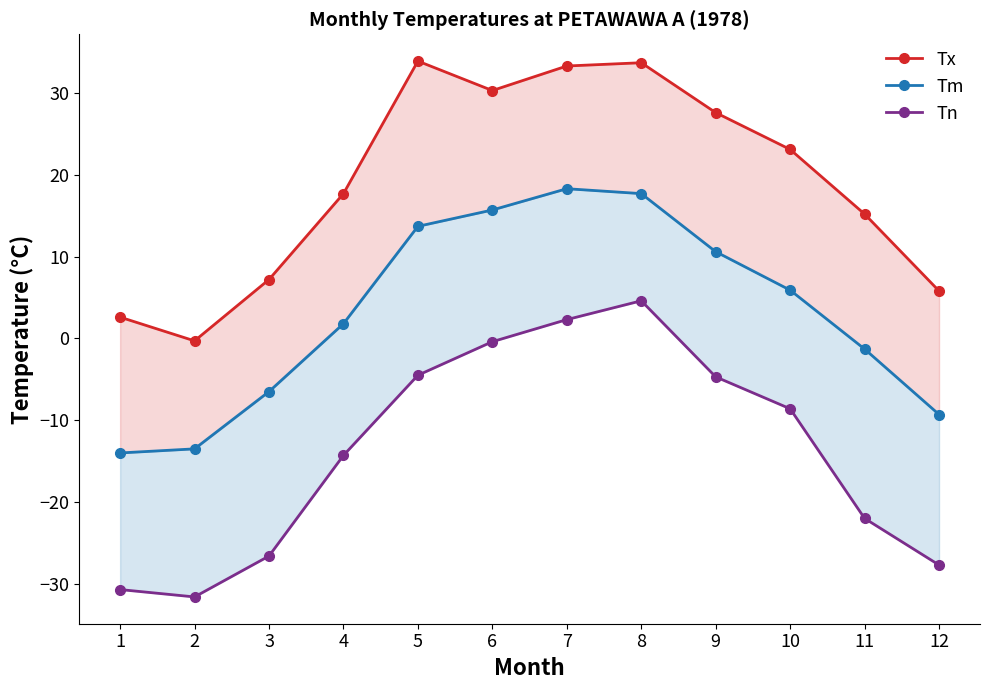

How many data points does each series have?

12